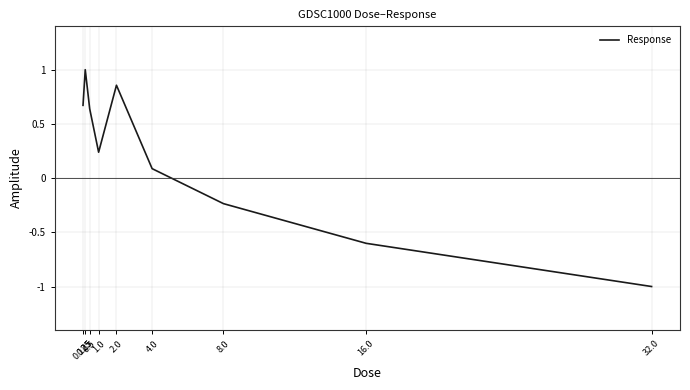

What is the label of the 5th point from the left?

2.0